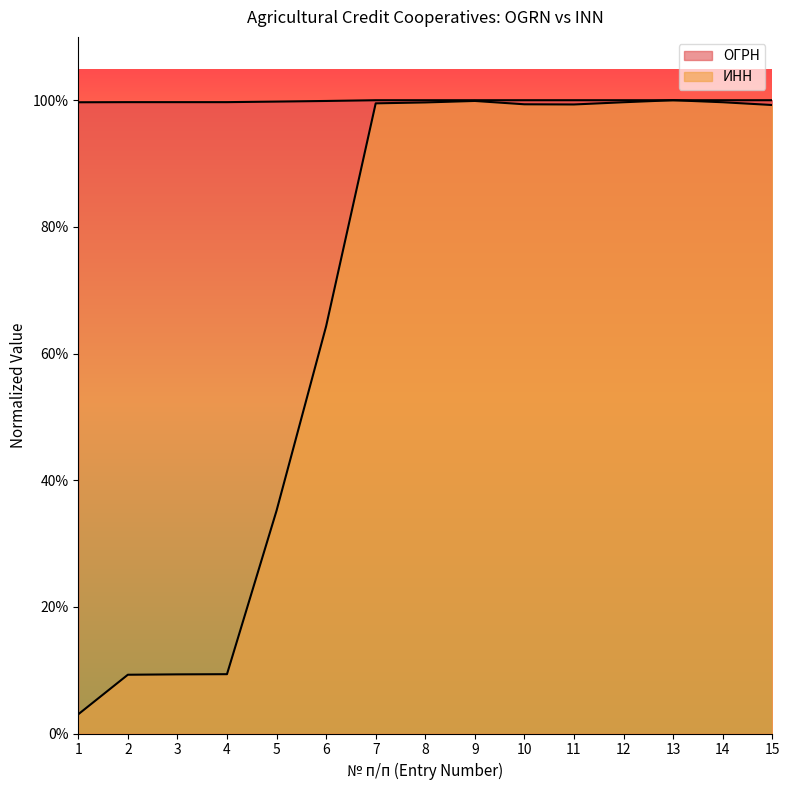

Rank the categories by ИНН value from highest to lowest.

13, 9, 14, 12, 8, 7, 10, 11, 15, 6, 5, 4, 3, 2, 1